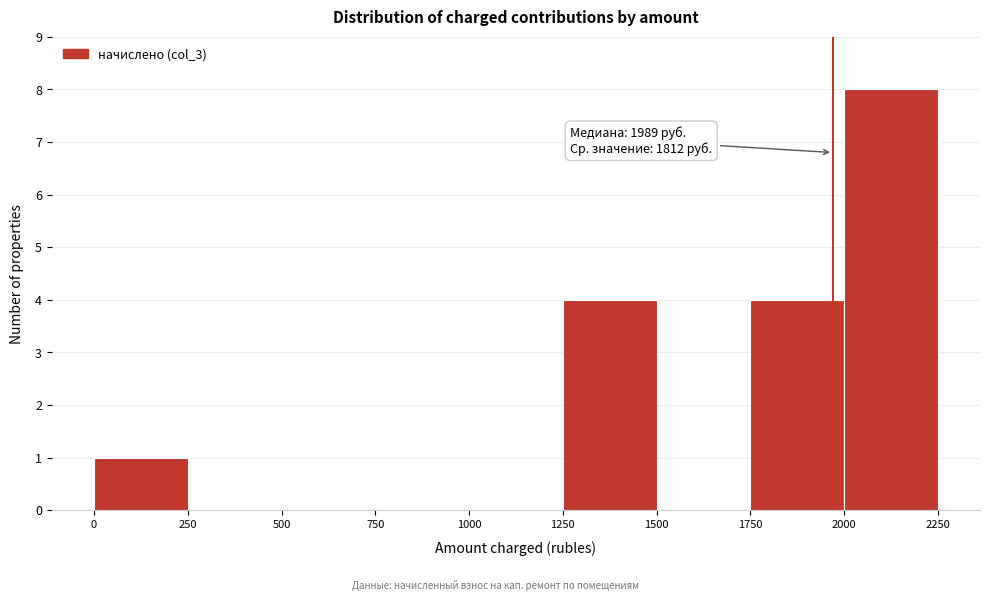

Over which range of the x-axis is the bar tallest?

2000 to 2250